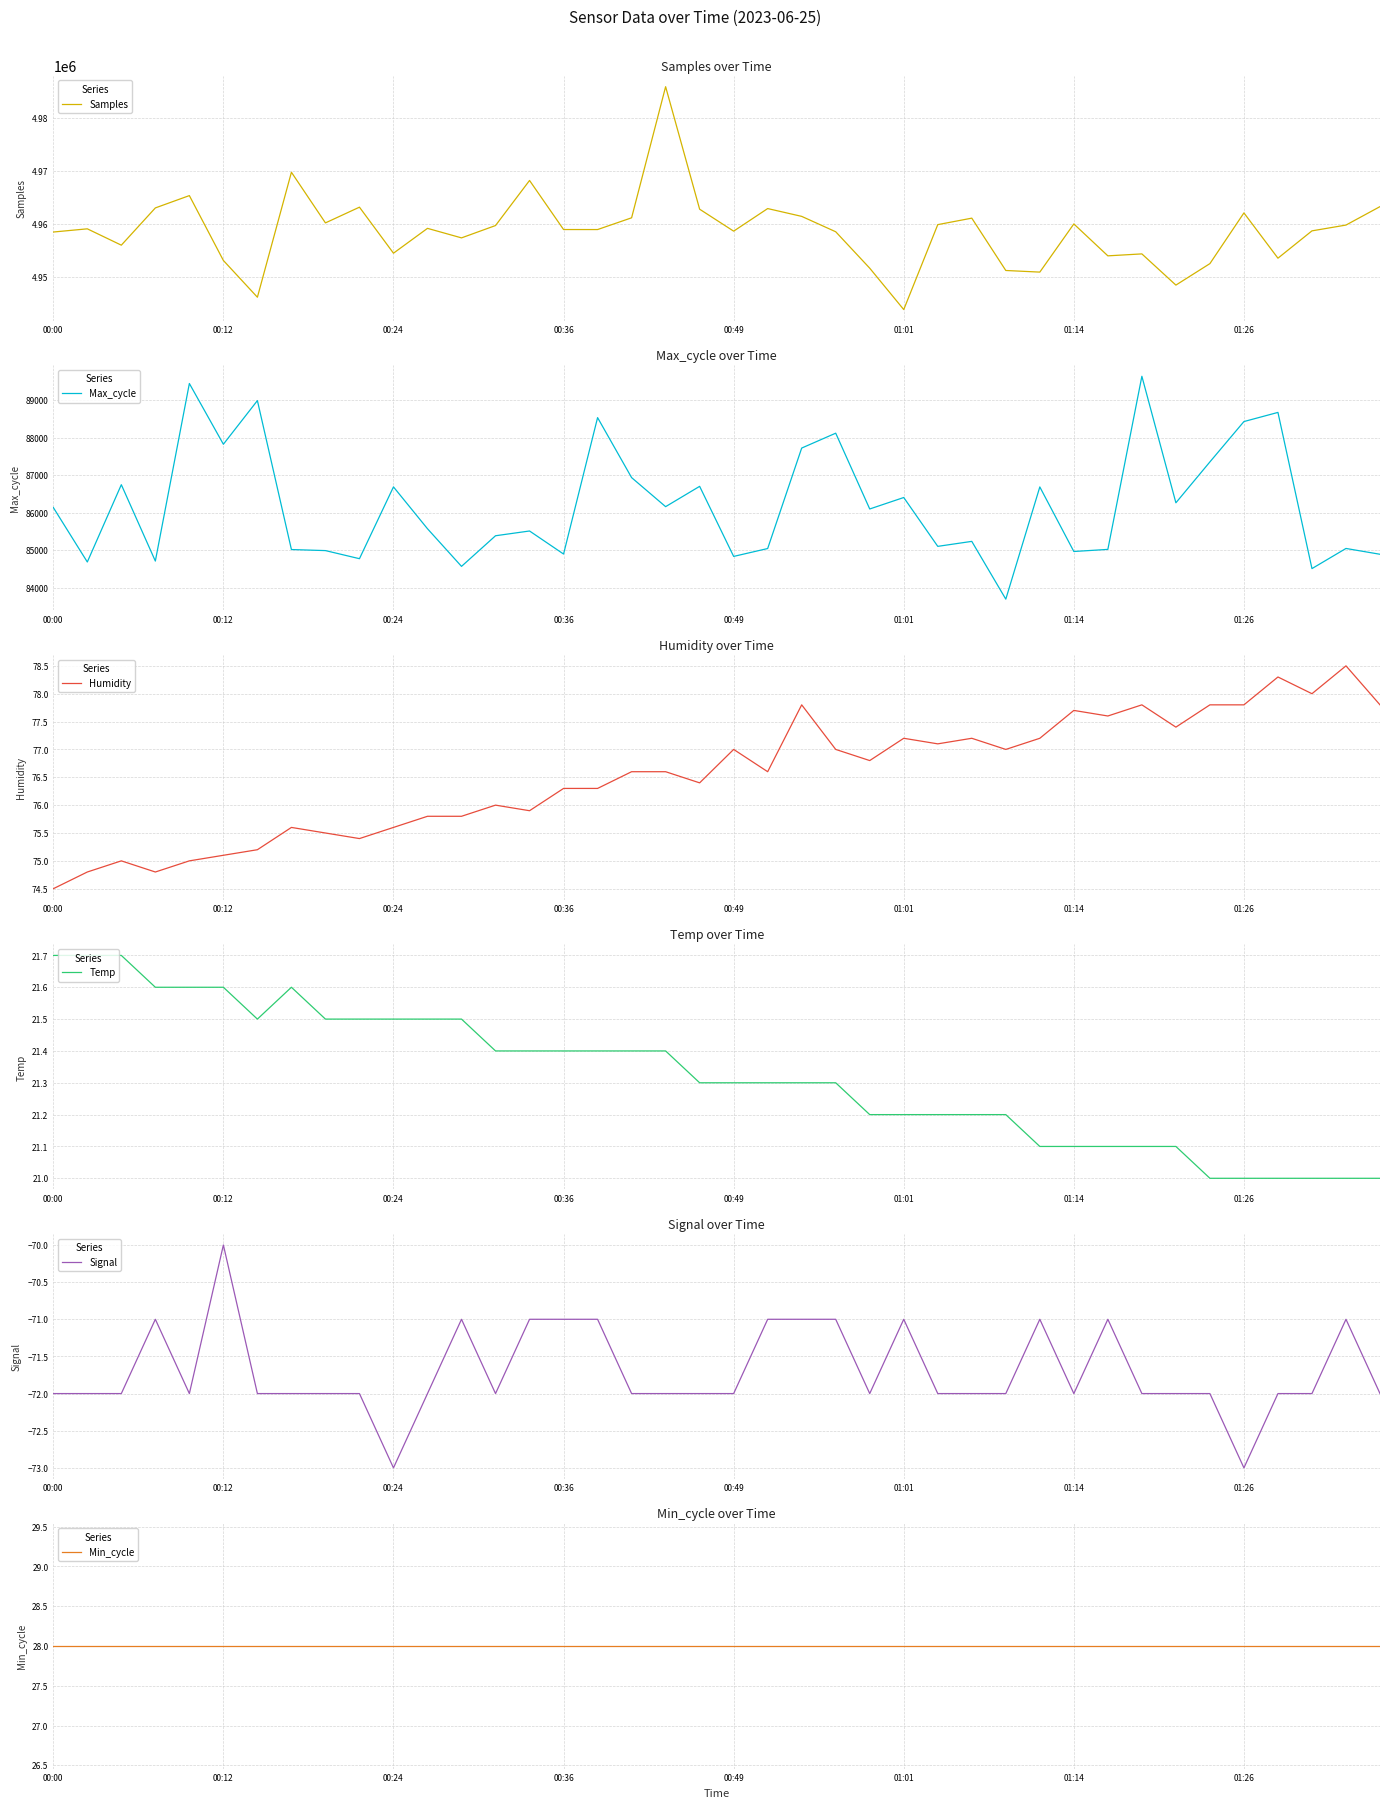

What is the lowest value of the Max_cycle series?

83694